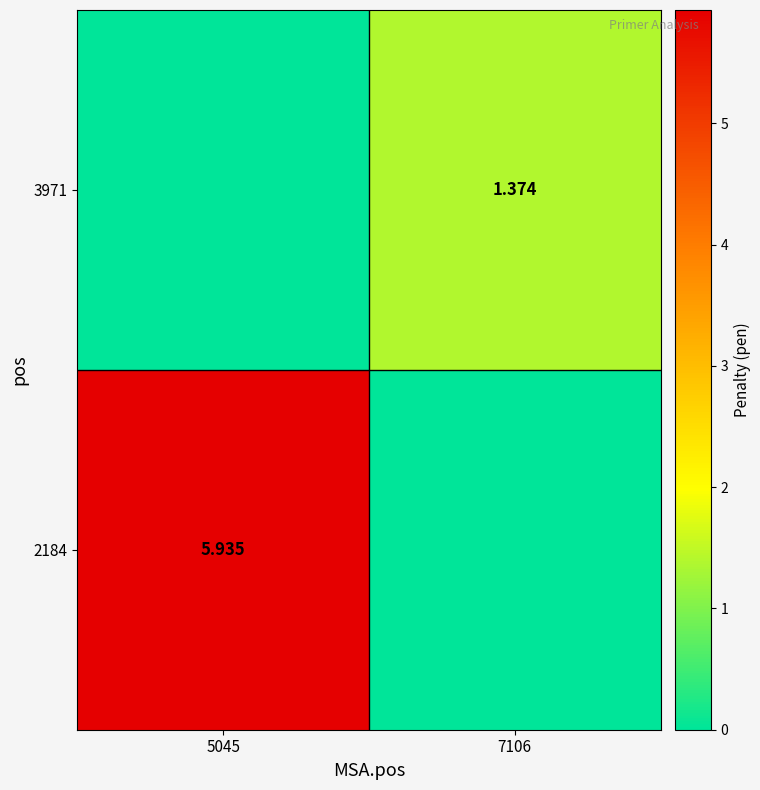

At which label does 2184 first exceed 5?

5045